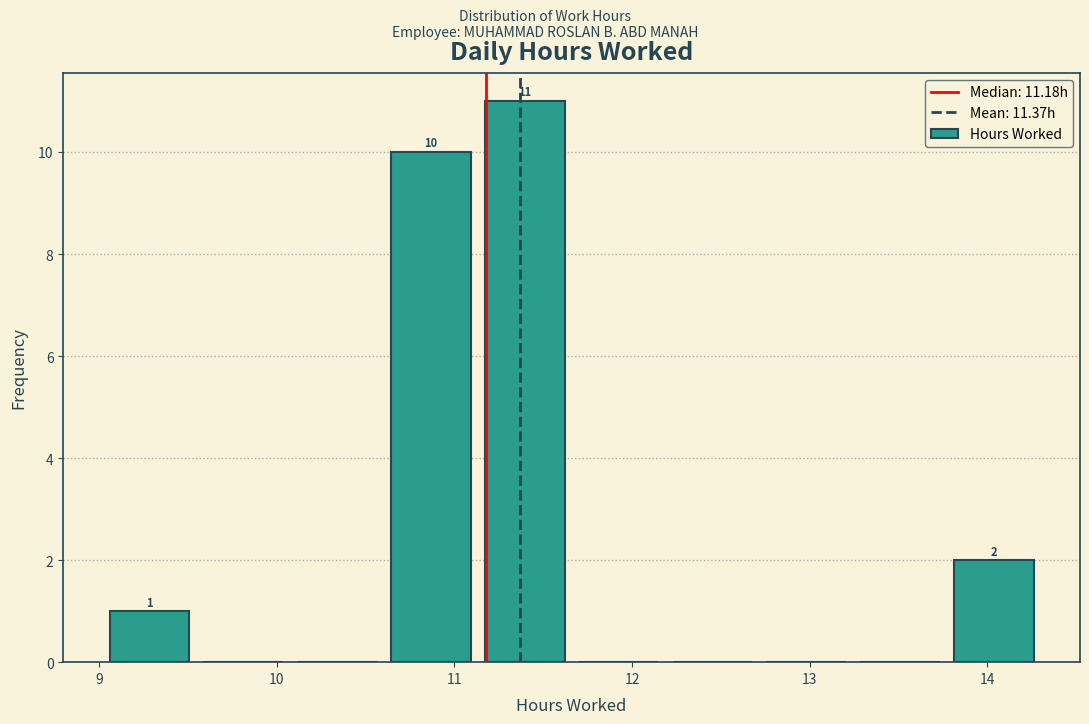

Over which range of the x-axis is the bar tallest?

11.2 to 11.7